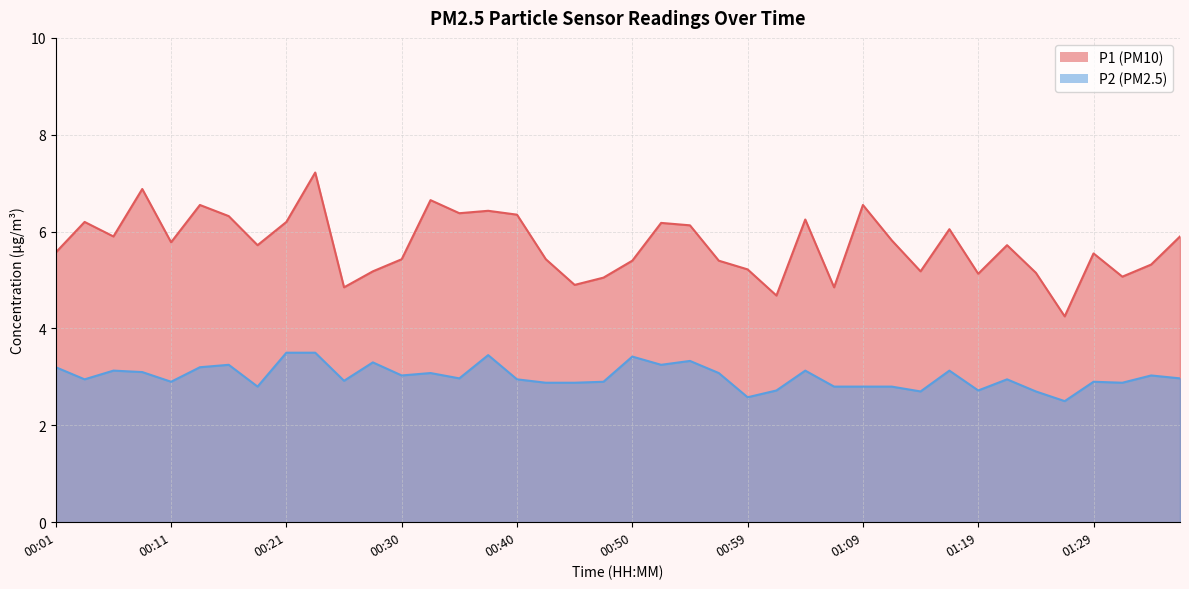

Reading left to right, list all the values displayed in this chart.

P1: 00:01=5.6	00:03=6.2	00:06=5.9	00:08=6.9	00:11=5.8	00:13=6.5	00:15=6.3	00:18=5.7	00:21=6.2	00:23=7.2	00:25=4.8	00:28=5.2	00:30=5.4	00:33=6.7	00:35=6.4	00:38=6.4	00:40=6.3	00:42=5.4	00:45=4.9	00:47=5.0	00:50=5.4	00:52=6.2	00:55=6.1	00:57=5.4	00:59=5.2	01:02=4.7	01:04=6.2	01:07=4.8	01:09=6.5	01:12=5.8	01:14=5.2	01:16=6.0	01:19=5.1	01:21=5.7	01:24=5.2	01:26=4.2	01:29=5.5	01:31=5.1	01:33=5.3	01:36=5.9
P2: 00:01=3.2	00:03=3.0	00:06=3.1	00:08=3.1	00:11=2.9	00:13=3.2	00:15=3.2	00:18=2.8	00:21=3.5	00:23=3.5	00:25=2.9	00:28=3.3	00:30=3.0	00:33=3.1	00:35=3.0	00:38=3.5	00:40=3.0	00:42=2.9	00:45=2.9	00:47=2.9	00:50=3.4	00:52=3.2	00:55=3.3	00:57=3.1	00:59=2.6	01:02=2.7	01:04=3.1	01:07=2.8	01:09=2.8	01:12=2.8	01:14=2.7	01:16=3.1	01:19=2.7	01:21=3.0	01:24=2.7	01:26=2.5	01:29=2.9	01:31=2.9	01:33=3.0	01:36=3.0